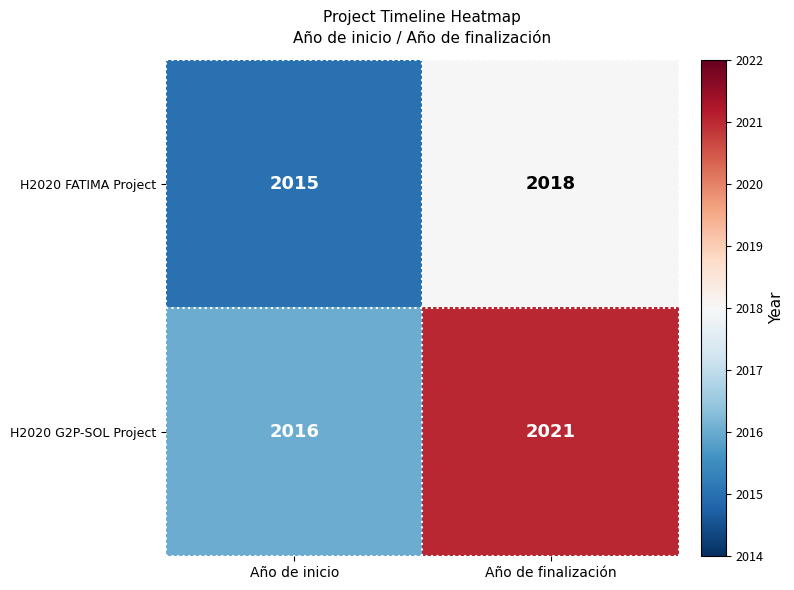

Rank the series by their maximum value, from lowest to highest.

H2020 FATIMA Project, H2020 G2P-SOL Project